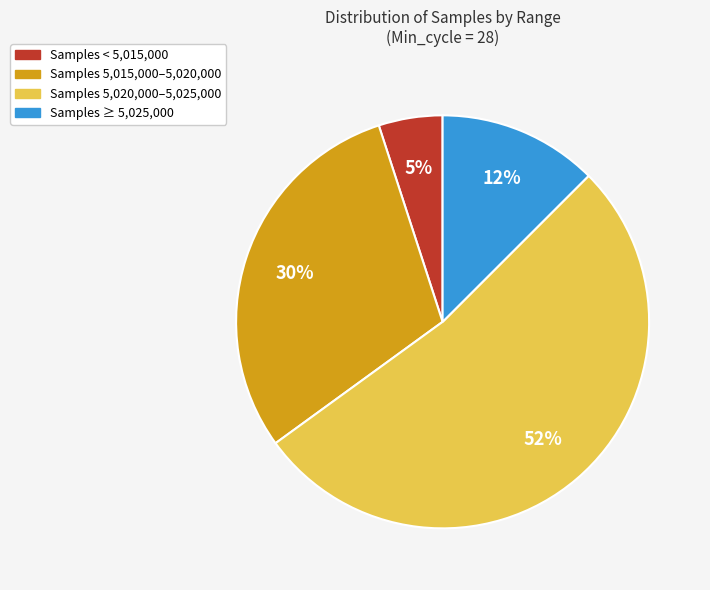

Combined, do Samples 5,020,000–5,025,000 and Samples ≥ 5,025,000 account for over 50%?

Yes